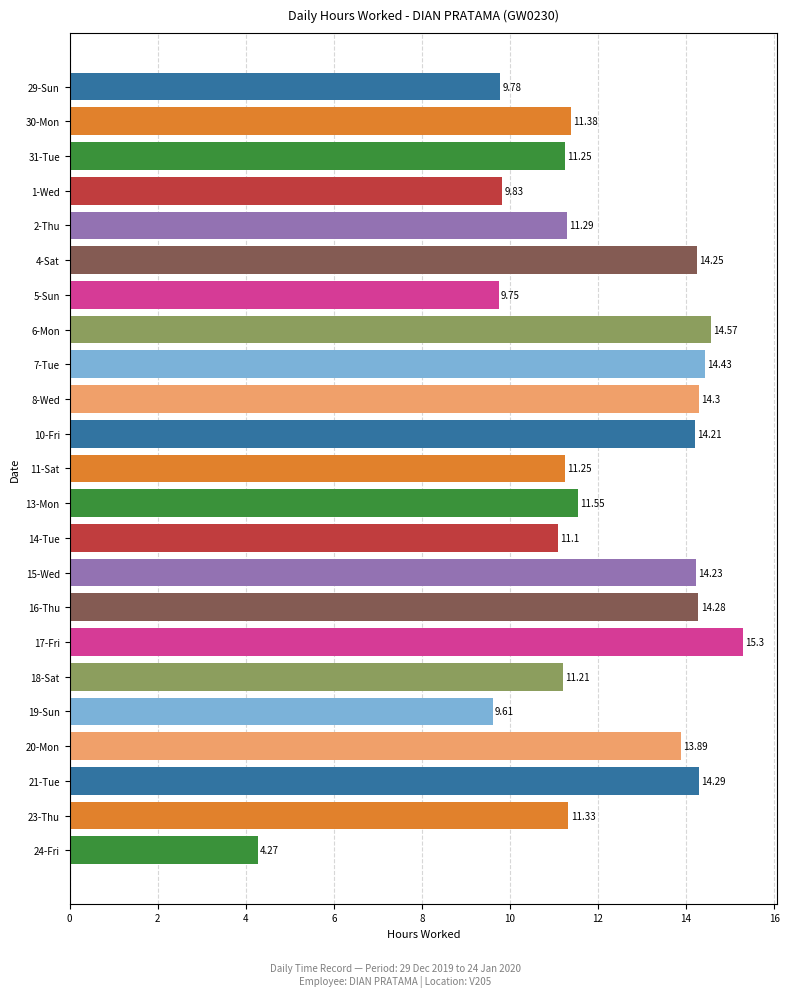

What is the average value?

12.1